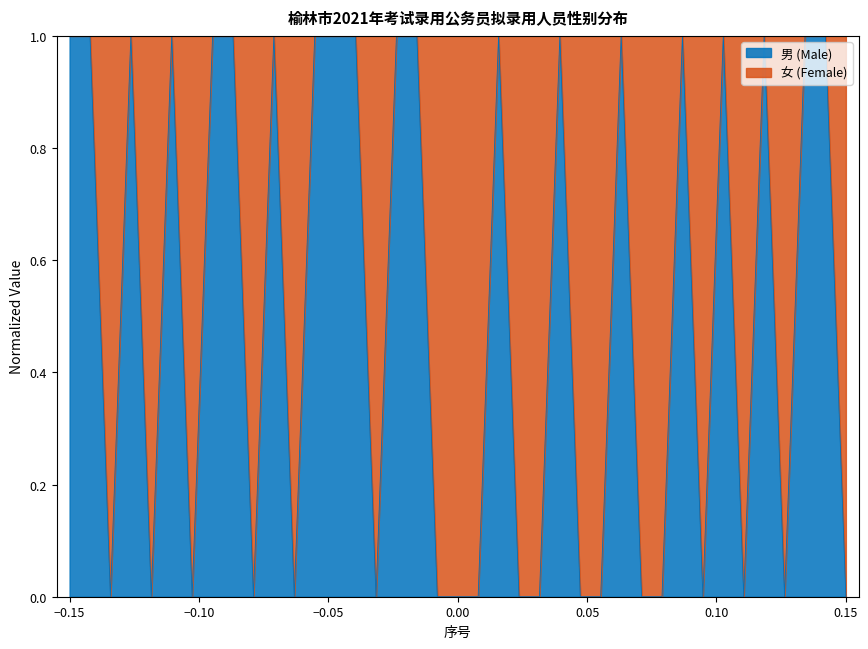

What is the value of the 37th point from the left?

1